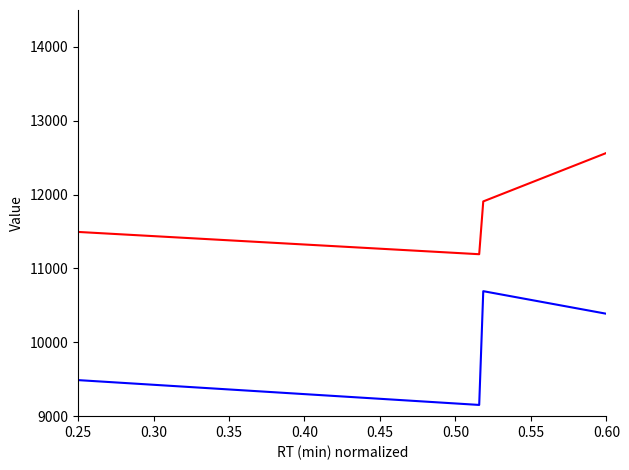

Does the chart display data point markers on the line(s)?

No